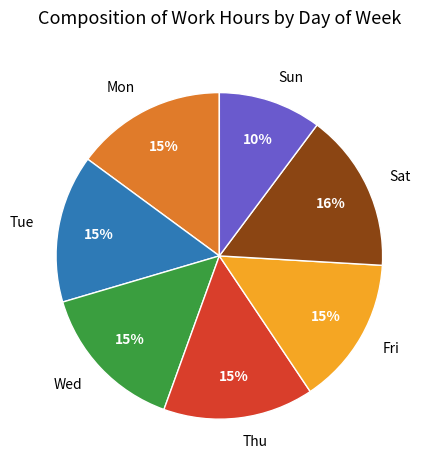

To the nearest percent, what is the difference between the largest and smallest slice percentages?

6%